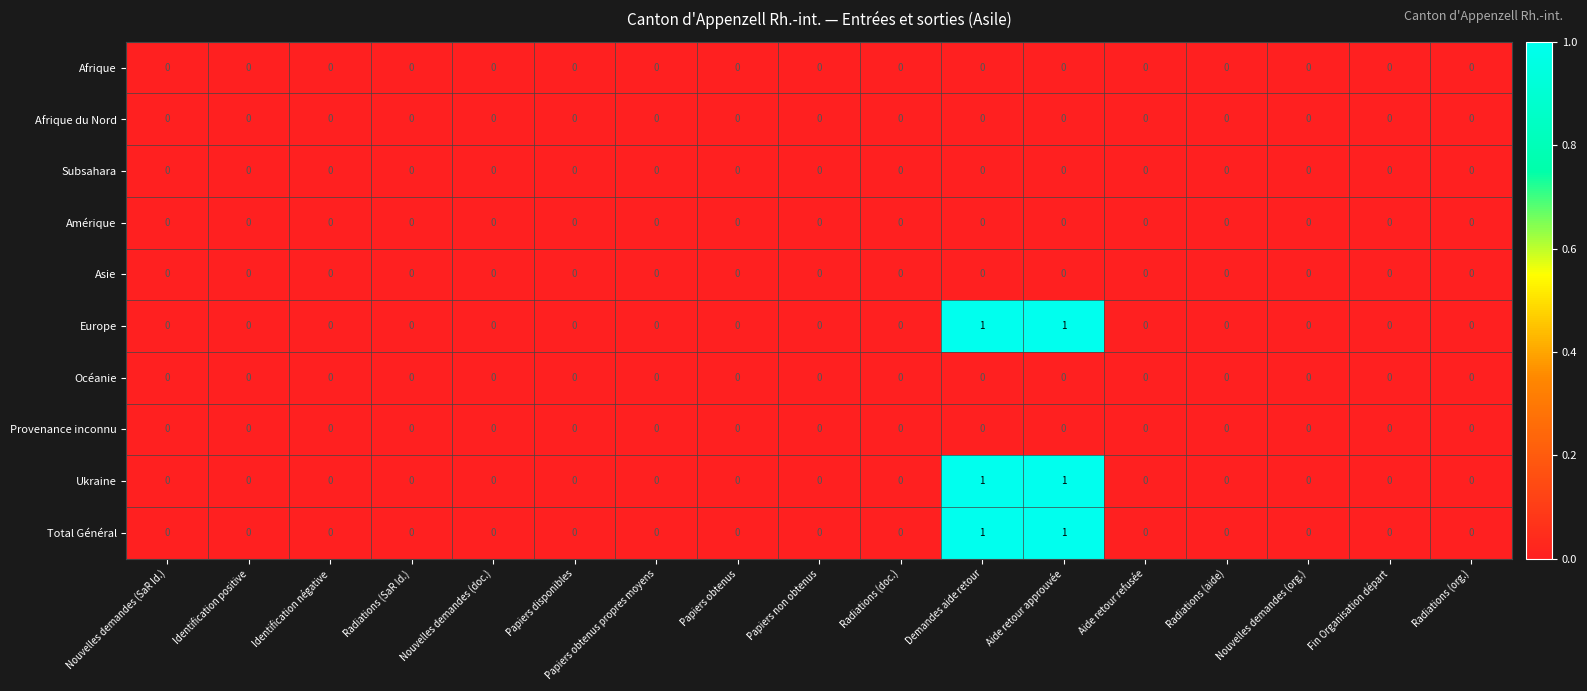

The value of Asie at Papiers disponibles is 0. True or false?

True